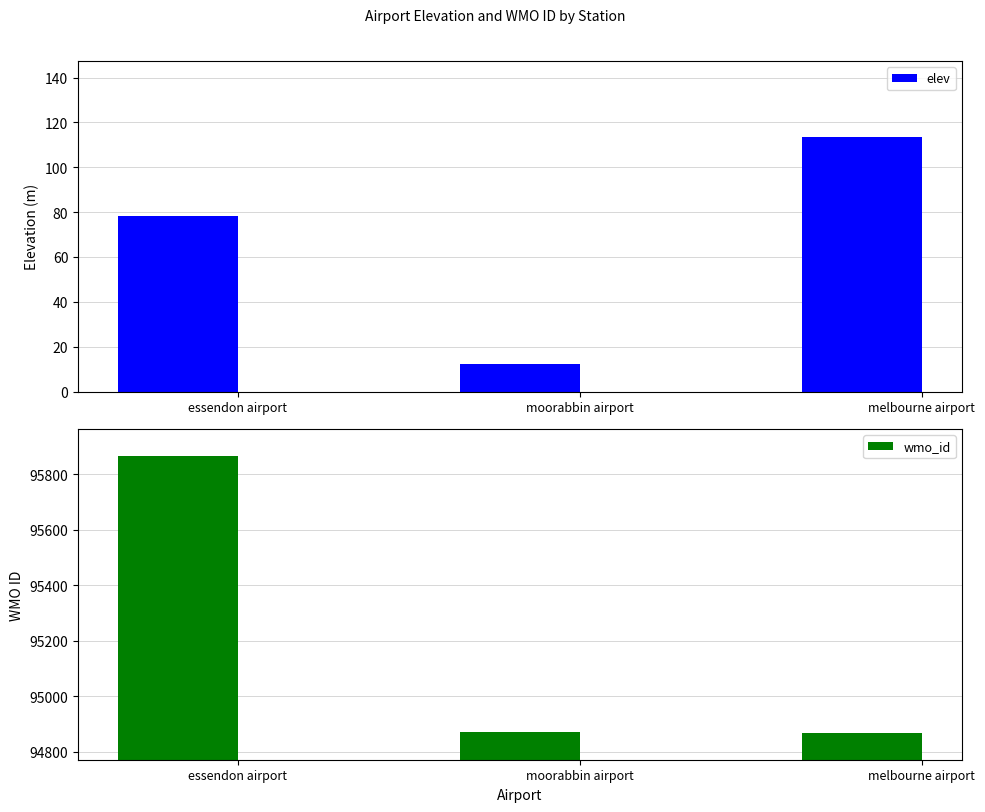

Rank the categories by elev value from lowest to highest.

moorabbin airport, essendon airport, melbourne airport